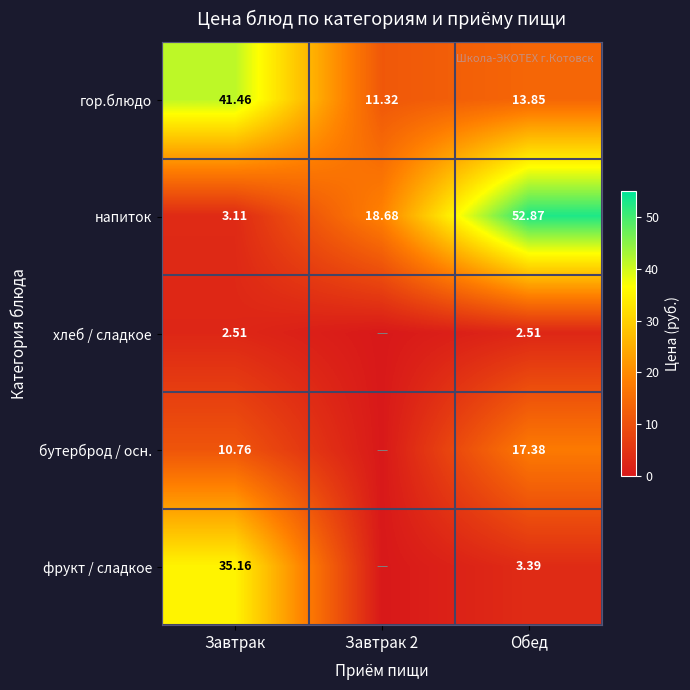

The value of напиток at Завтрак 2 is 9.8. True or false?

False